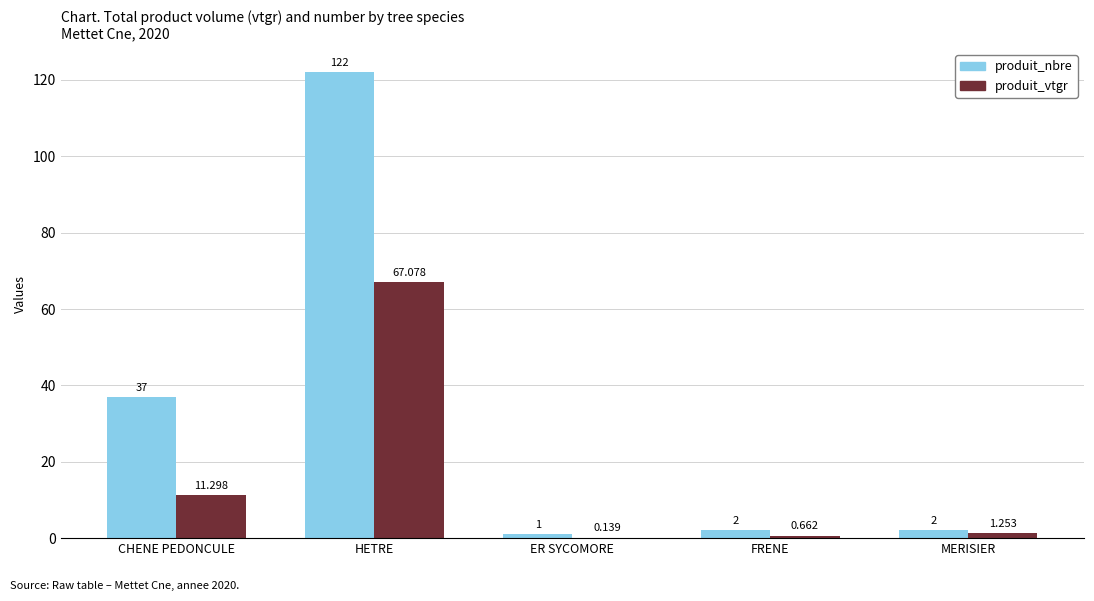

At which label does produit_nbre reach its peak?

HETRE